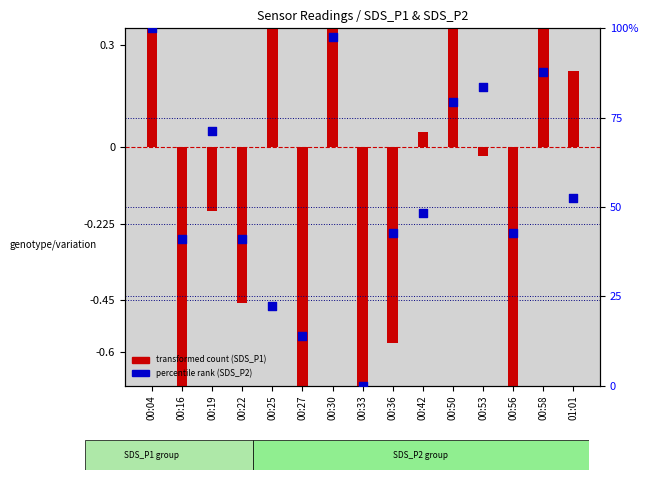

At which category is the sum across all series the highest?

00:04